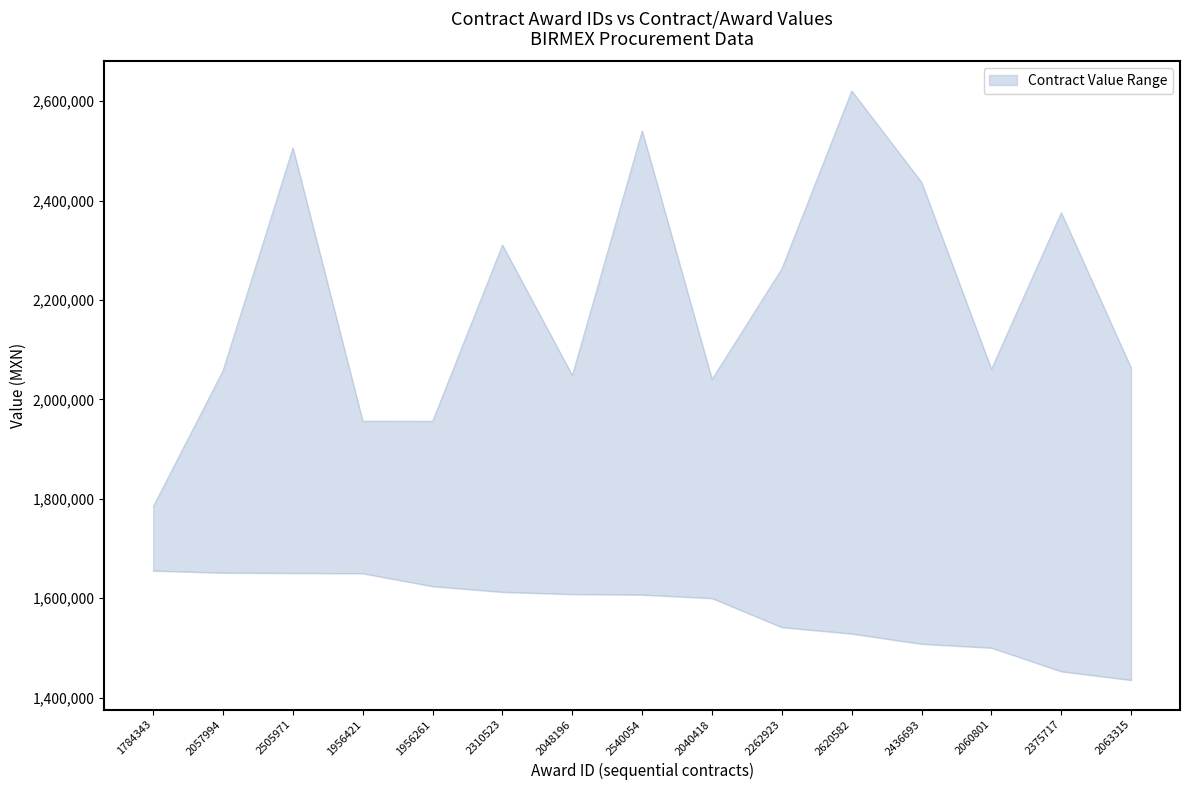

How many data points in upper are less than 2063315?

7